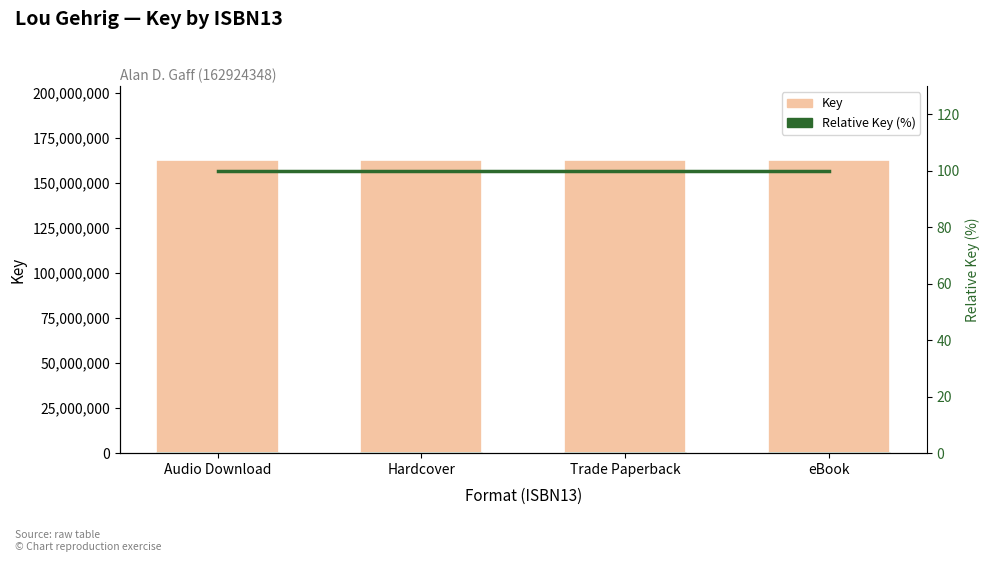

Reading left to right, what are all the values shown in this chart?

Key: Audio Download=162924432.0	Hardcover=162924432.0	Trade Paperback=162924432.0	eBook=162924432.0
Format marker: Audio Download=814622.2	Hardcover=814622.2	Trade Paperback=814622.2	eBook=814622.2
Relative Key (%): Audio Download=100.0	Hardcover=100.0	Trade Paperback=100.0	eBook=100.0